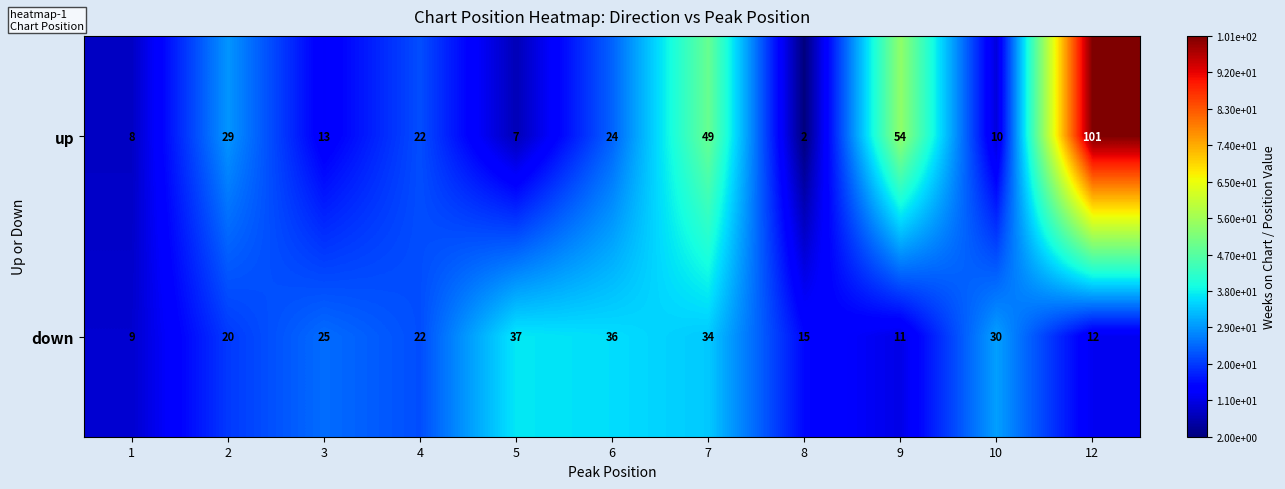

Read the down value at 9, to the nearest 5.

10